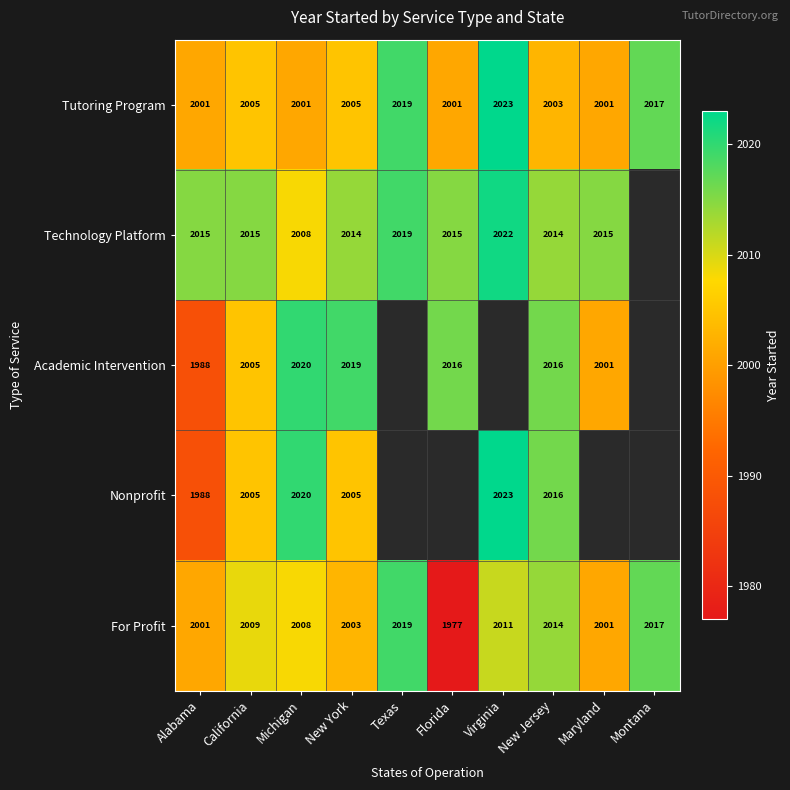

At which category is the sum across all series the highest?

New Jersey